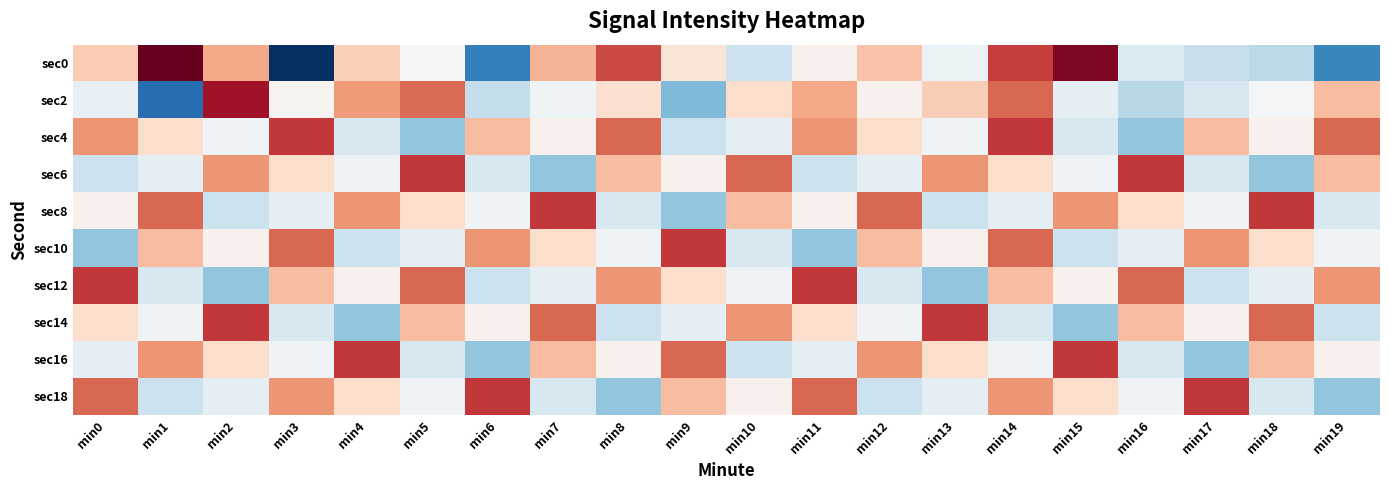

What is the smallest value displayed?

-148.2